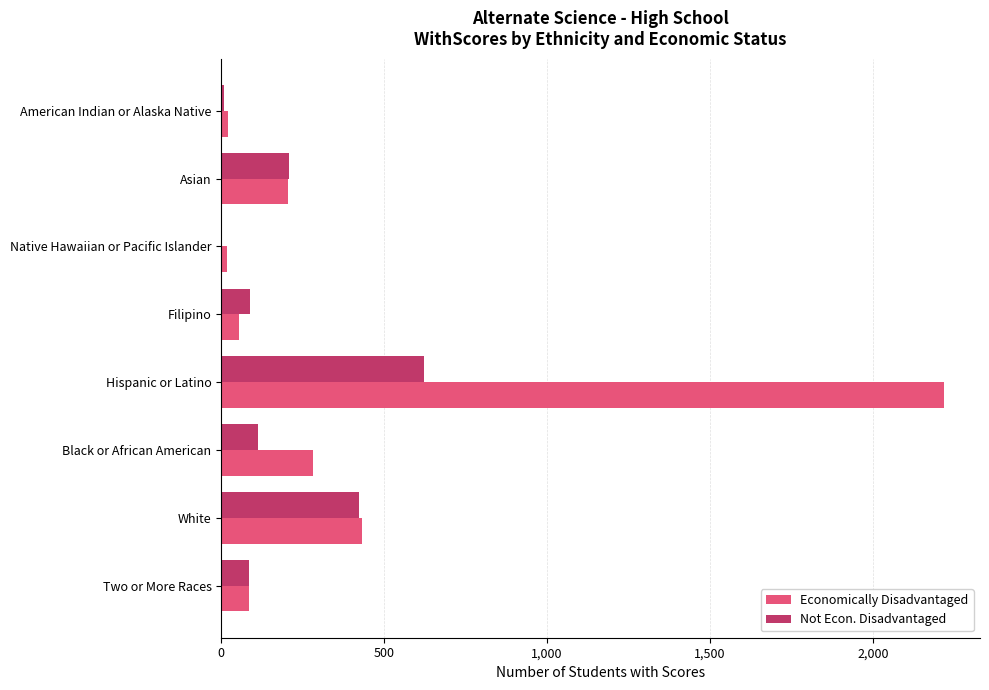

The Economically Disadvantaged series shows 433 at White. True or false?

True